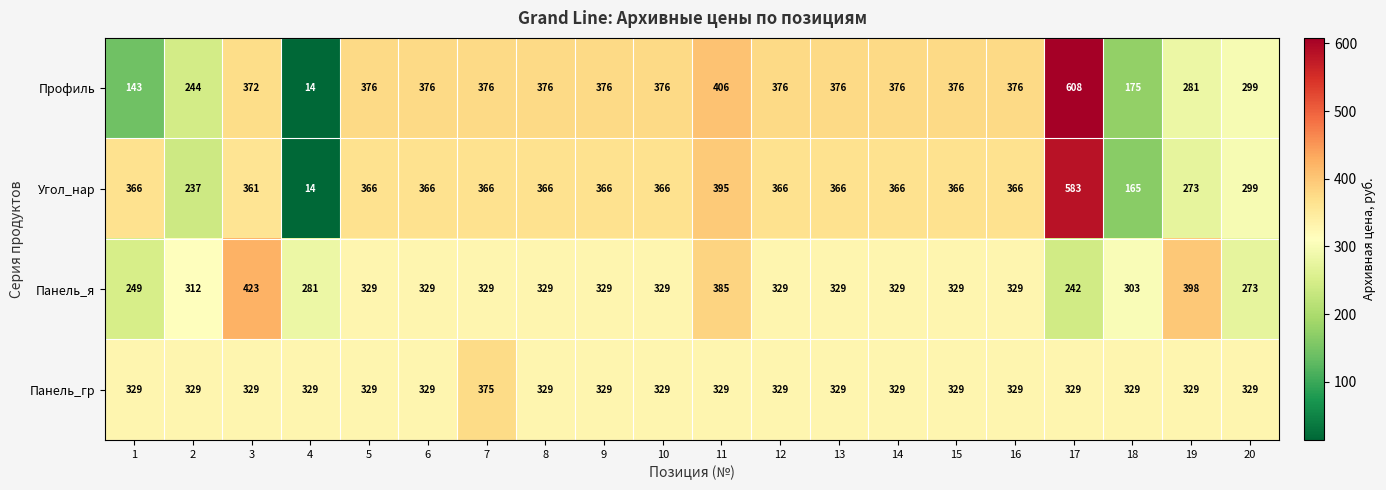

What value does the Профиль series have at 15, to the nearest 50?

400